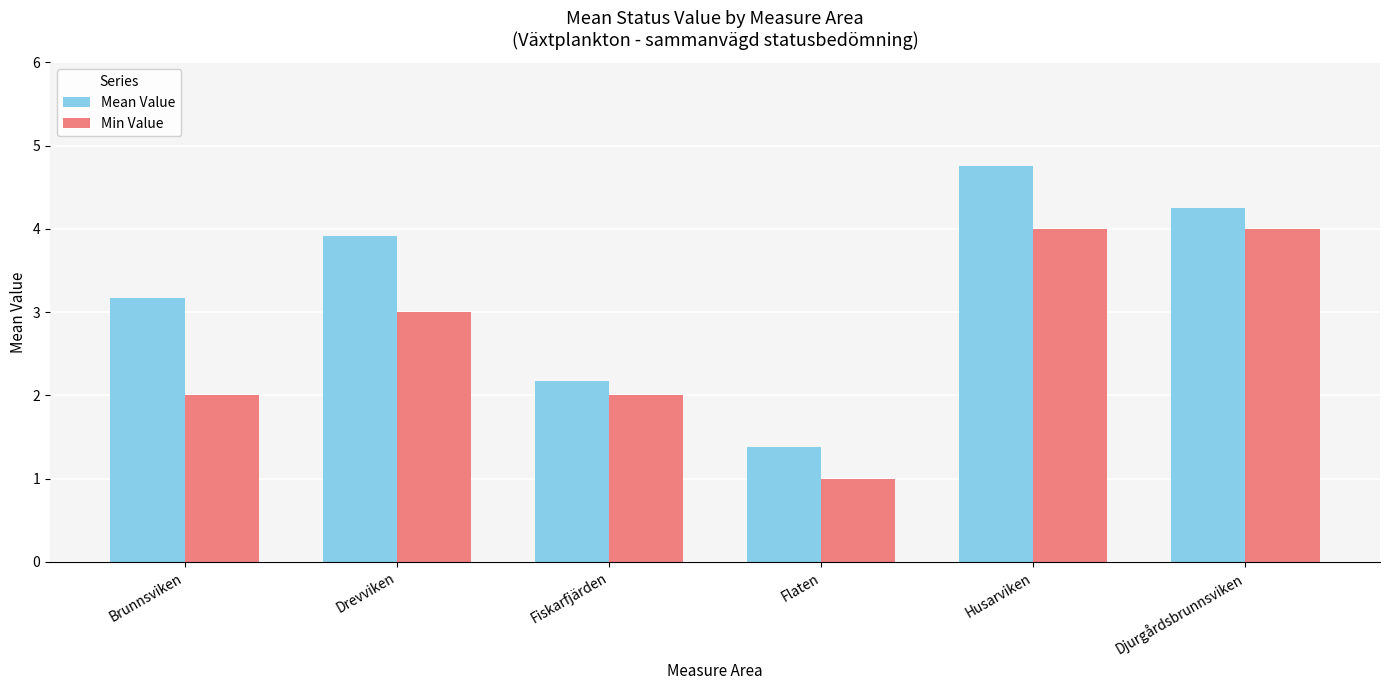

Is it true that Min Value equals 3.4 at Brunnsviken?

False